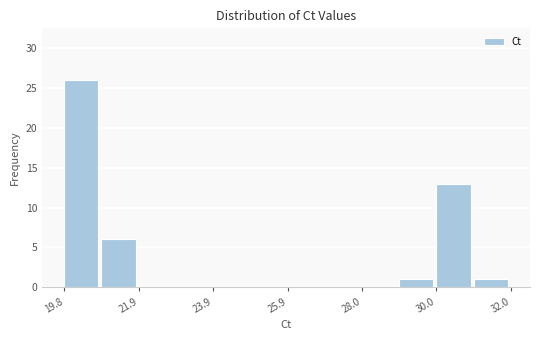

Read against the x-axis, roughly where is the centre of the tallest bar?

20.5